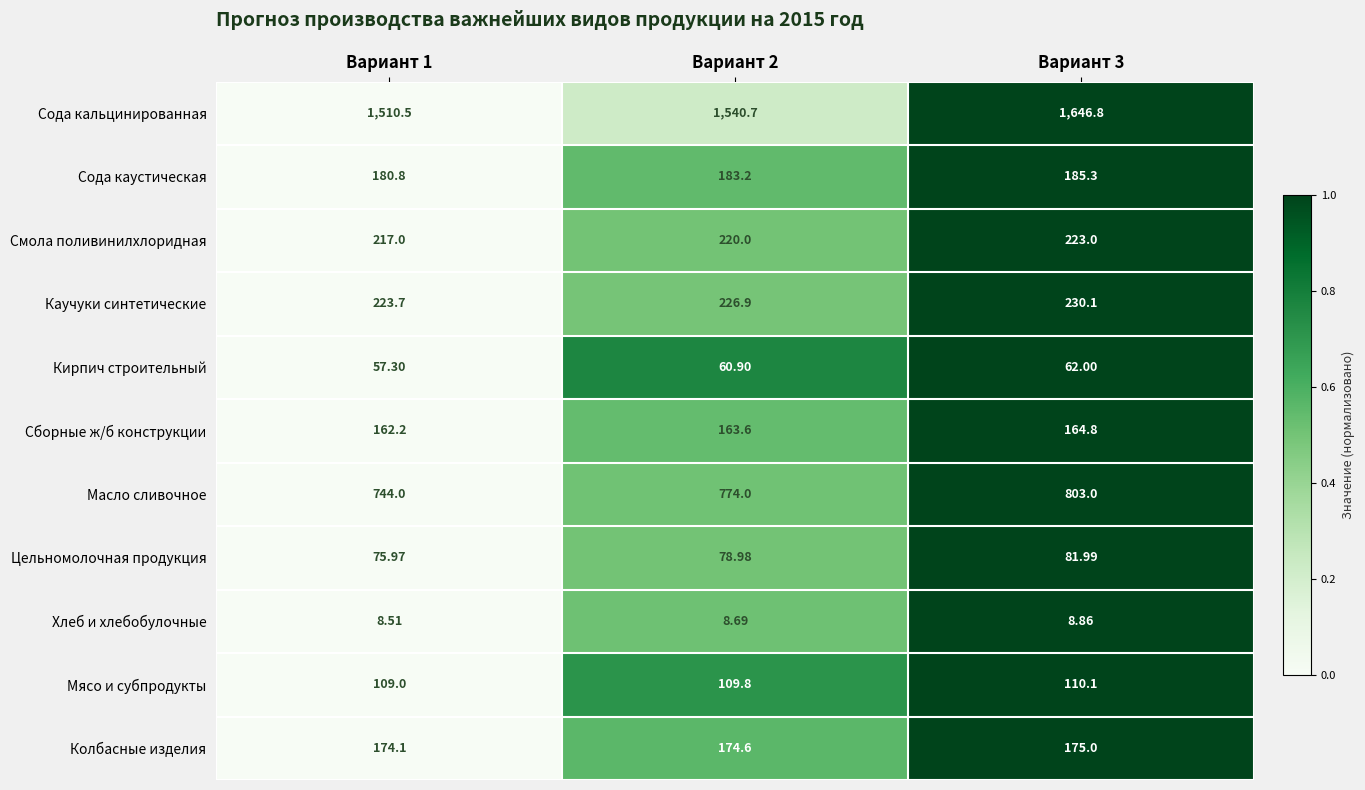

At Вариант 1, list the series in order from largest to smallest.

Сода кальцинированная, Масло сливочное, Каучуки синтетические, Смола поливинилхлоридная, Сода каустическая, Колбасные изделия, Сборные ж/б конструкции, Мясо и субпродукты, Цельномолочная продукция, Кирпич строительный, Хлеб и хлебобулочные